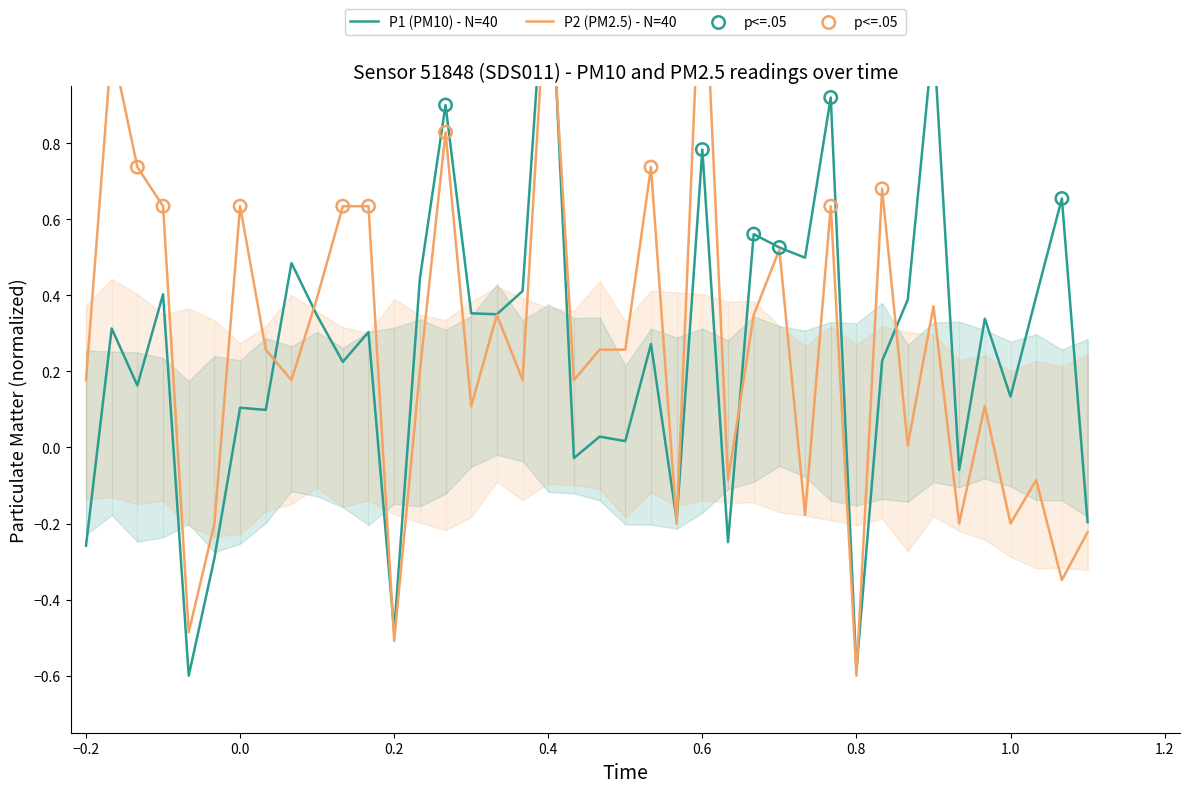

What is the total value across all series at 1.0?

-0.1